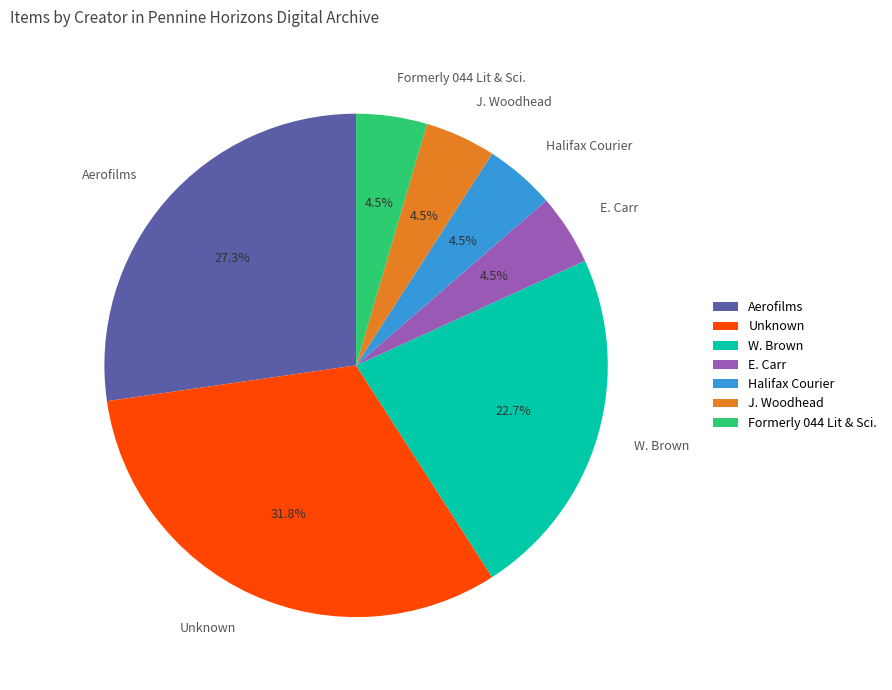

To the nearest percent, what is the difference between the Halifax Courier and Aerofilms slice percentages?

23%